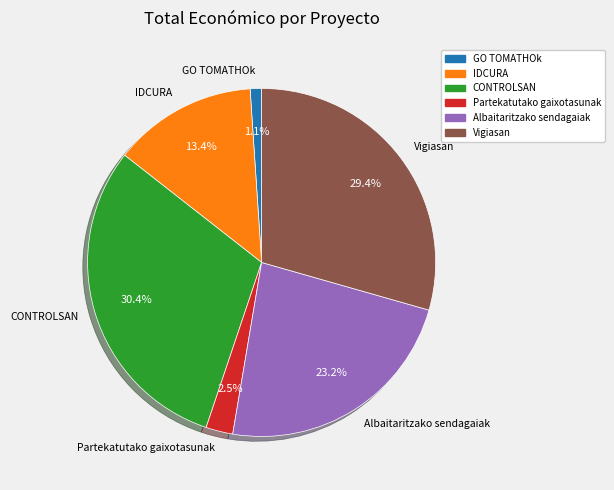

Does any single category account for the majority?

No